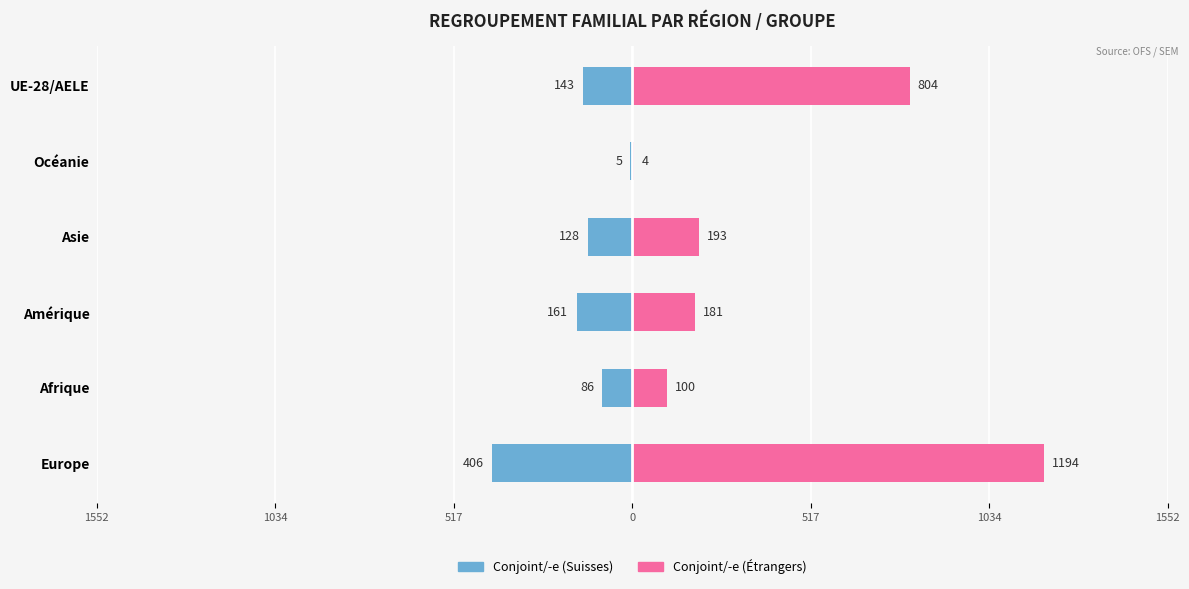

The value of Conjoint/-e (Suisses) at Asie is -198. True or false?

False